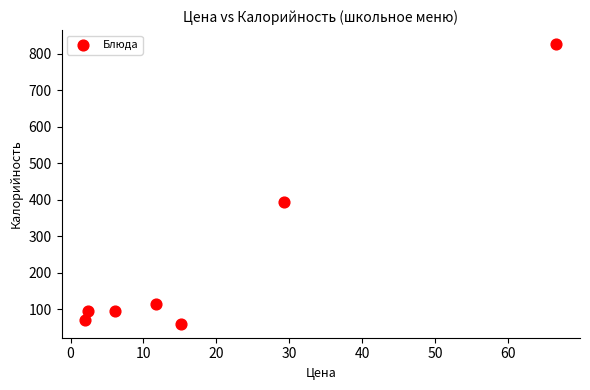

What Y value in the scatter plot is closest to 443?

393